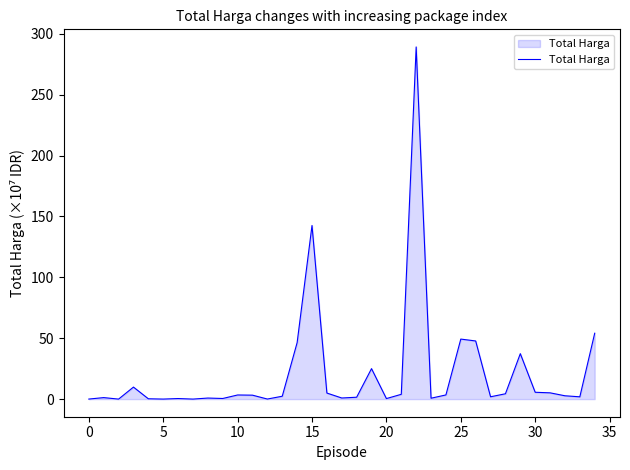

What is the maximum value shown in the chart?

289.2